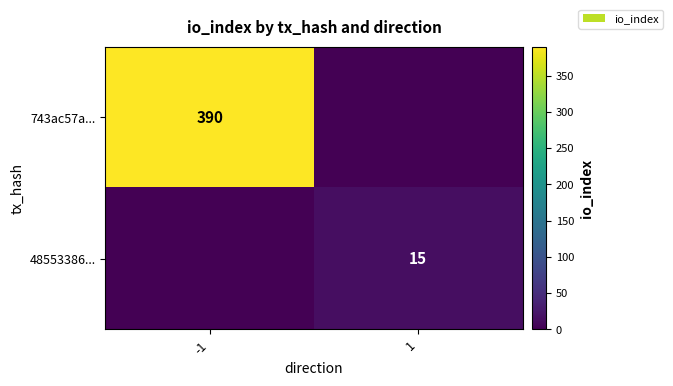

Is it true that 743ac57a... equals 390 at -1?

True